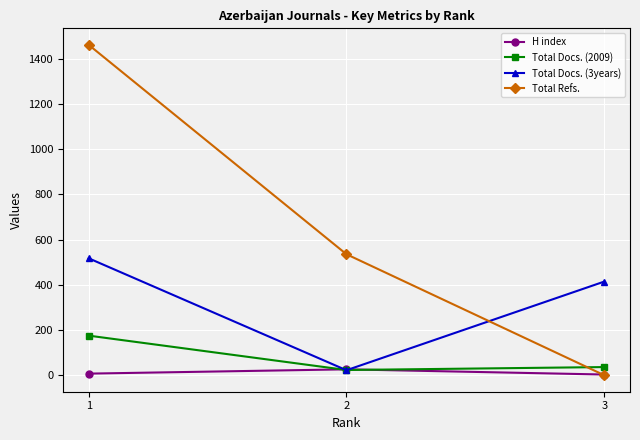

Which series has the largest range (max minus min)?

Total Refs.